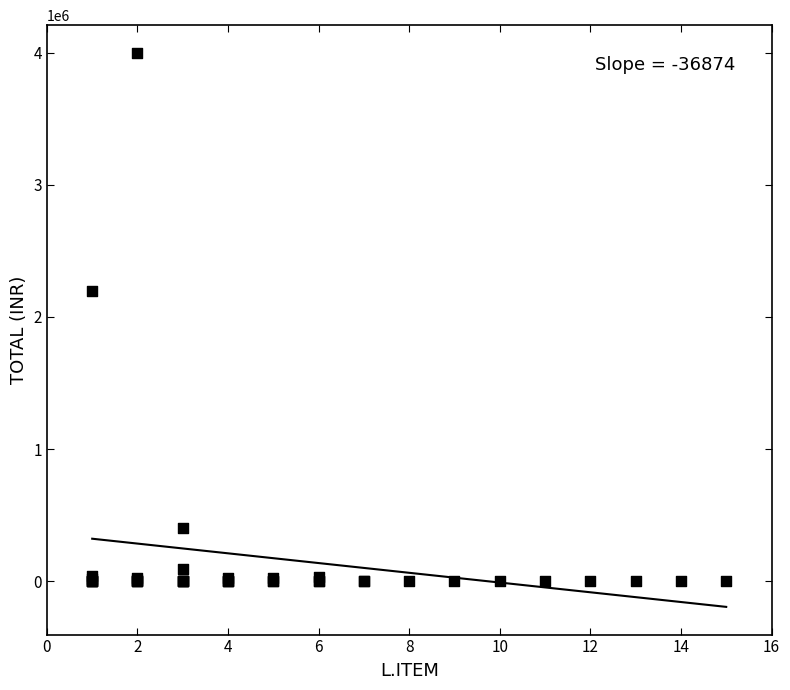

What Y value in the scatter plot is closest to 2000000?

2200000